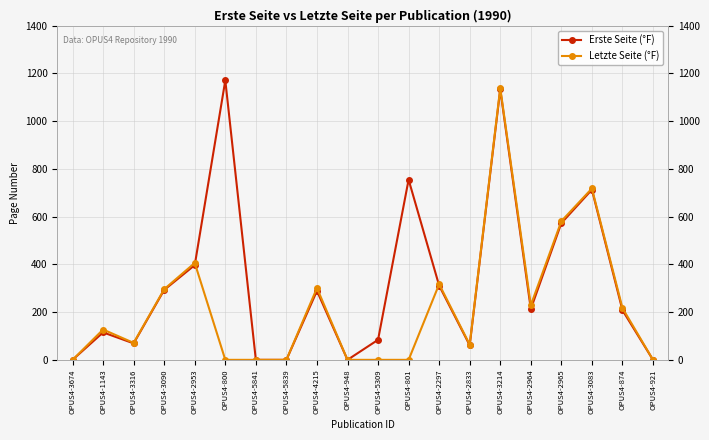

True or false: Letzte Seite (°F) has more than 0 points higher than both neighbors.

True